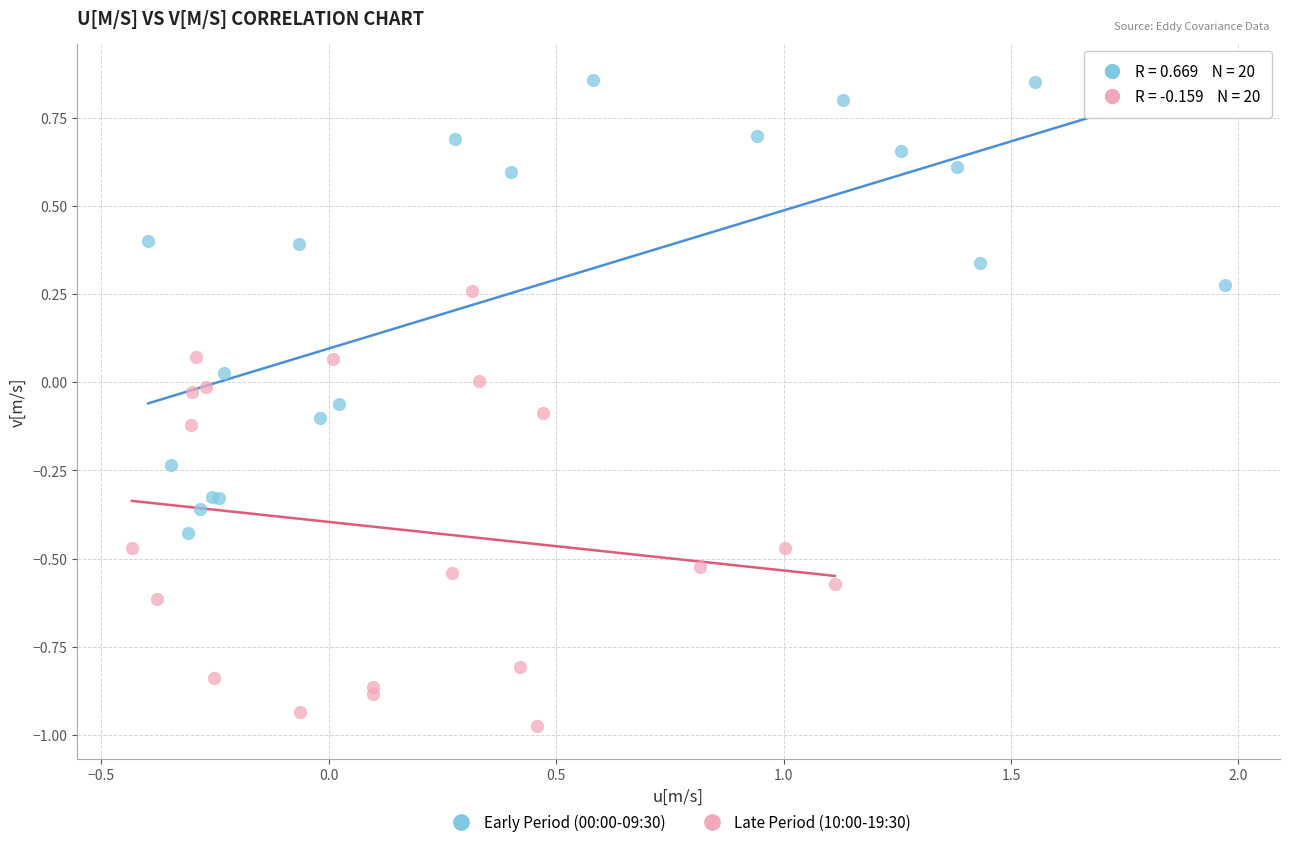

Which series contains the highest Y value?

Early Period (00:00-09:30)